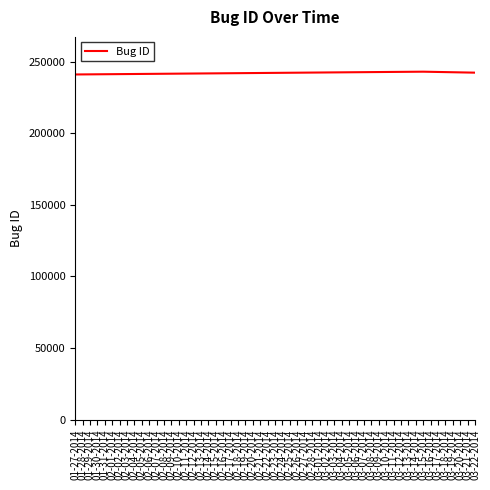

Approximately how many times larger is the value at 01-27-2014 compared to 03-15-2014?

1.0